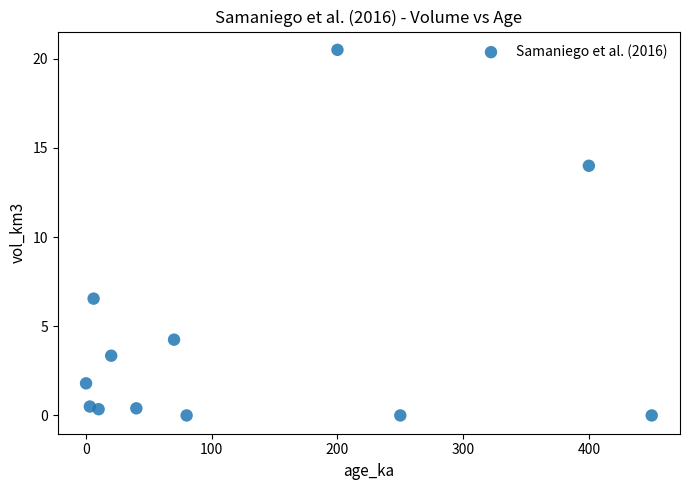

What is the average X value?

127.4